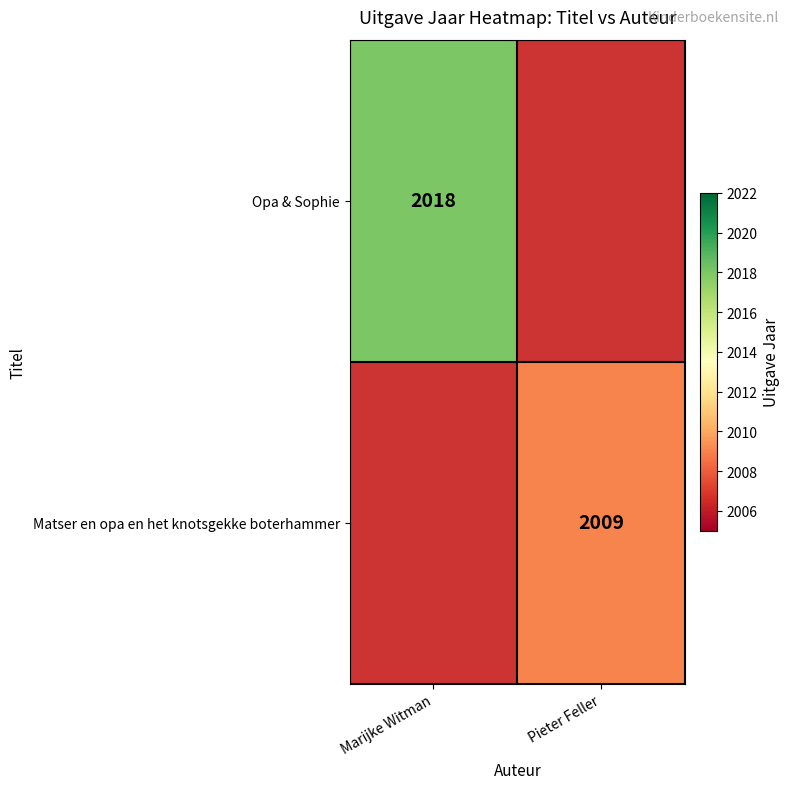

The value of Opa & Sophie at Marijke Witman is 681. True or false?

False